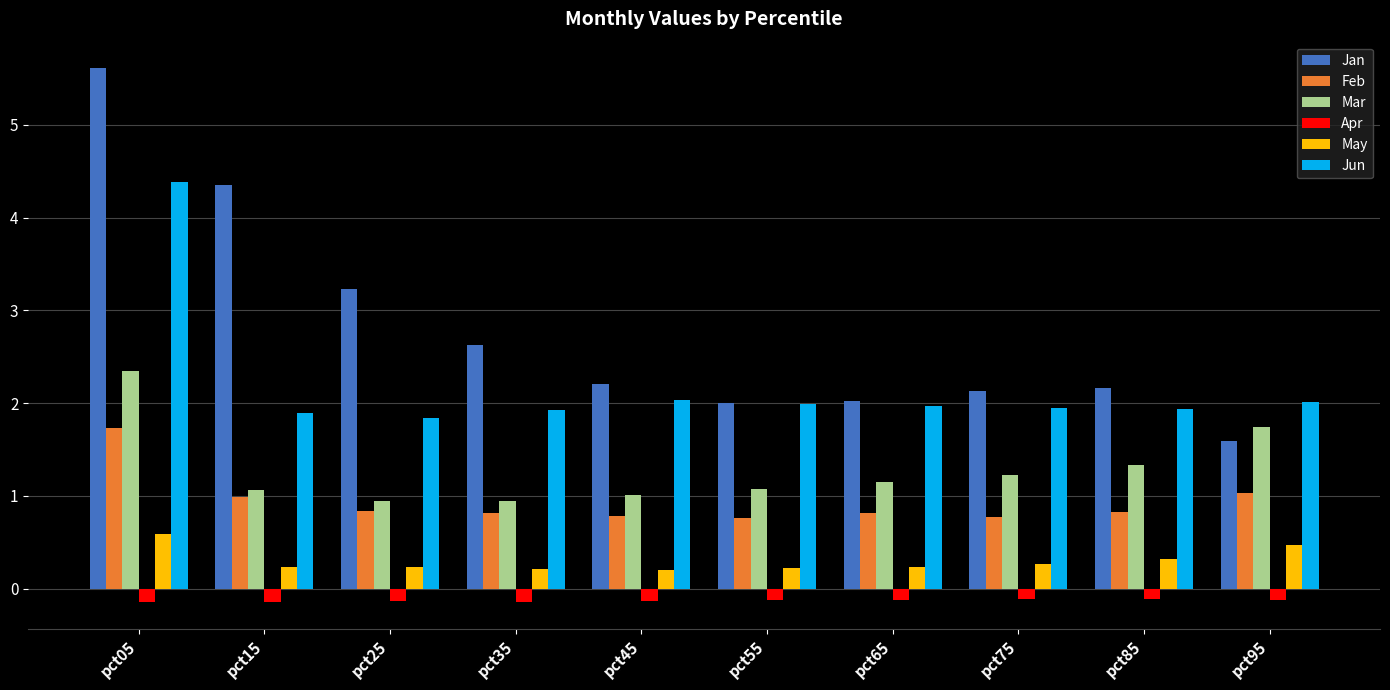

How many bars are there in total?

60